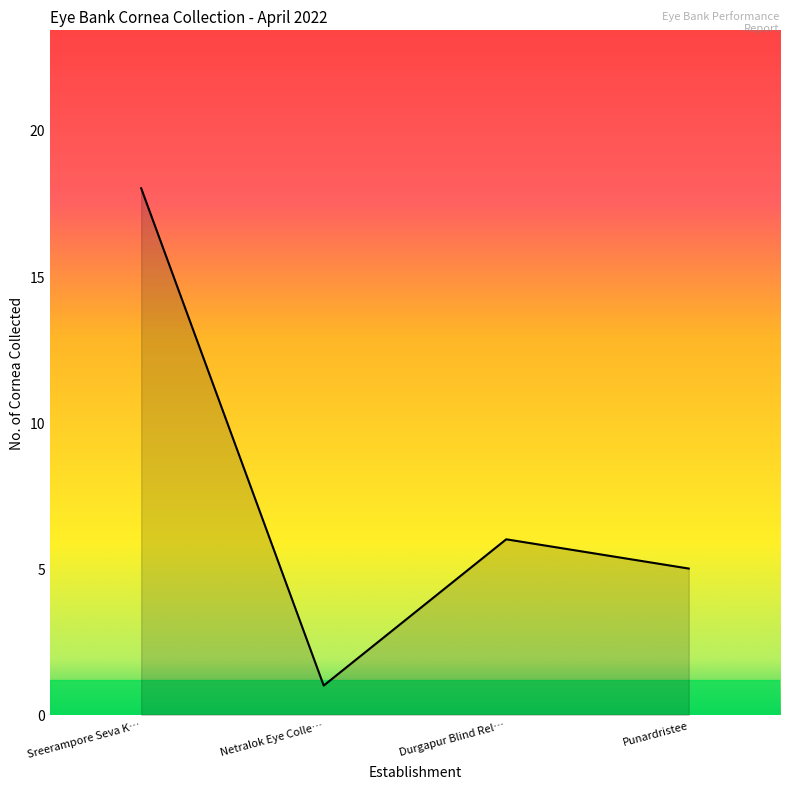

What is the change in value from Netralok Eye Colle… to Durgapur Blind Rel…?

+5